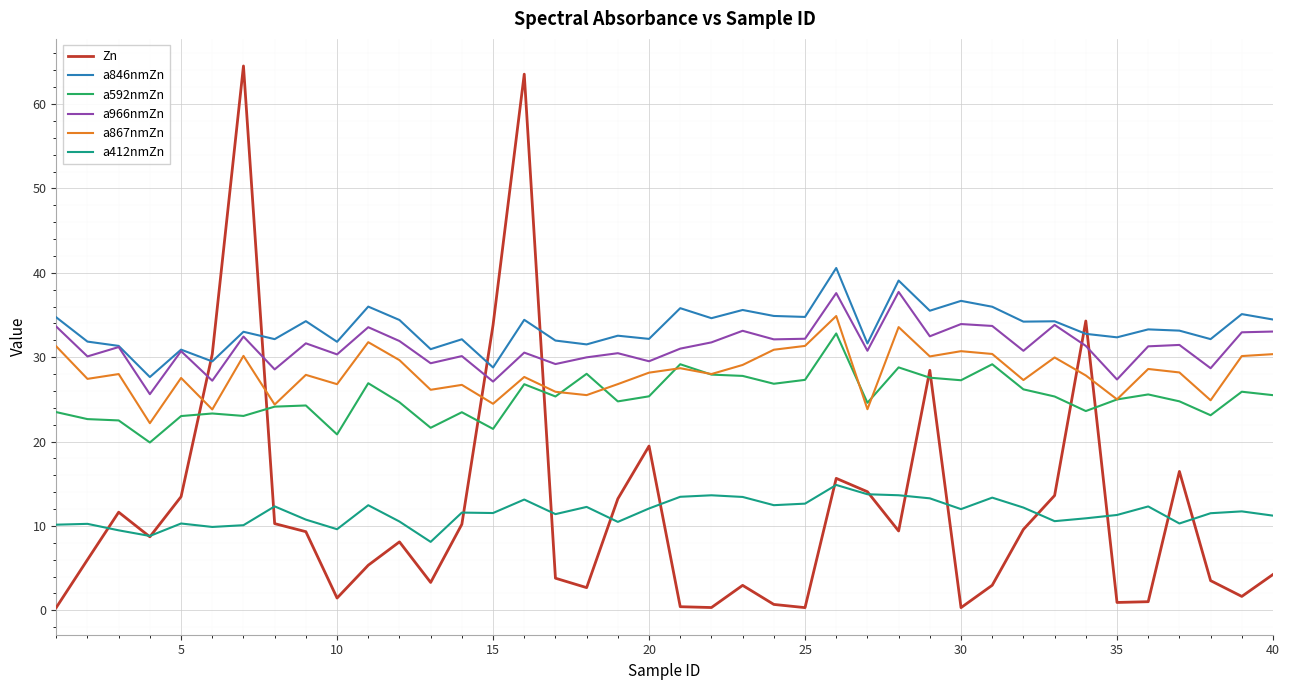

Which series ends up on top after the final intersection of a966nmZn and Zn?

a966nmZn